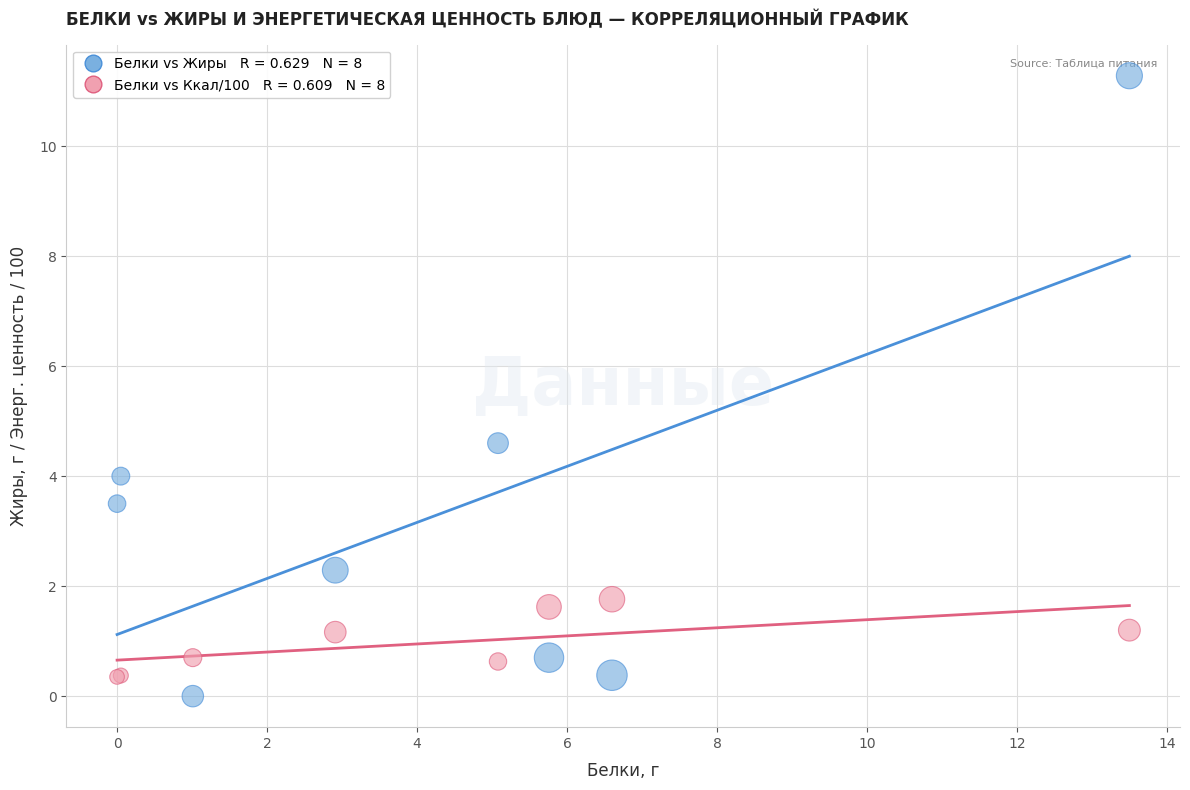

Across all series, what Y value is closest to 5?

4.6